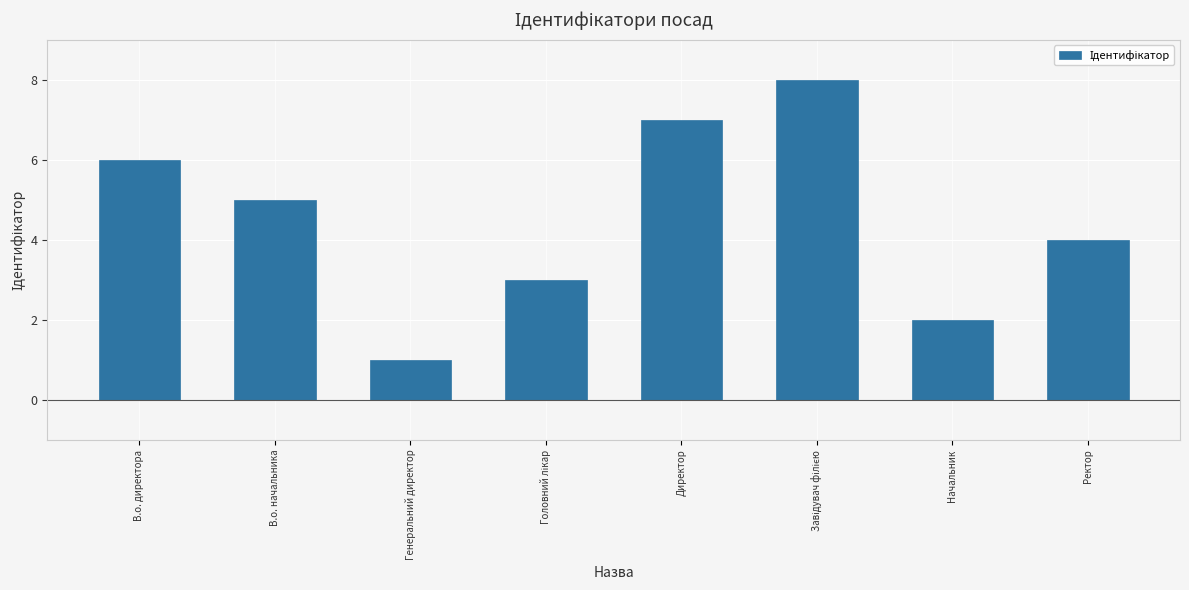

What is the sum of all values?

36